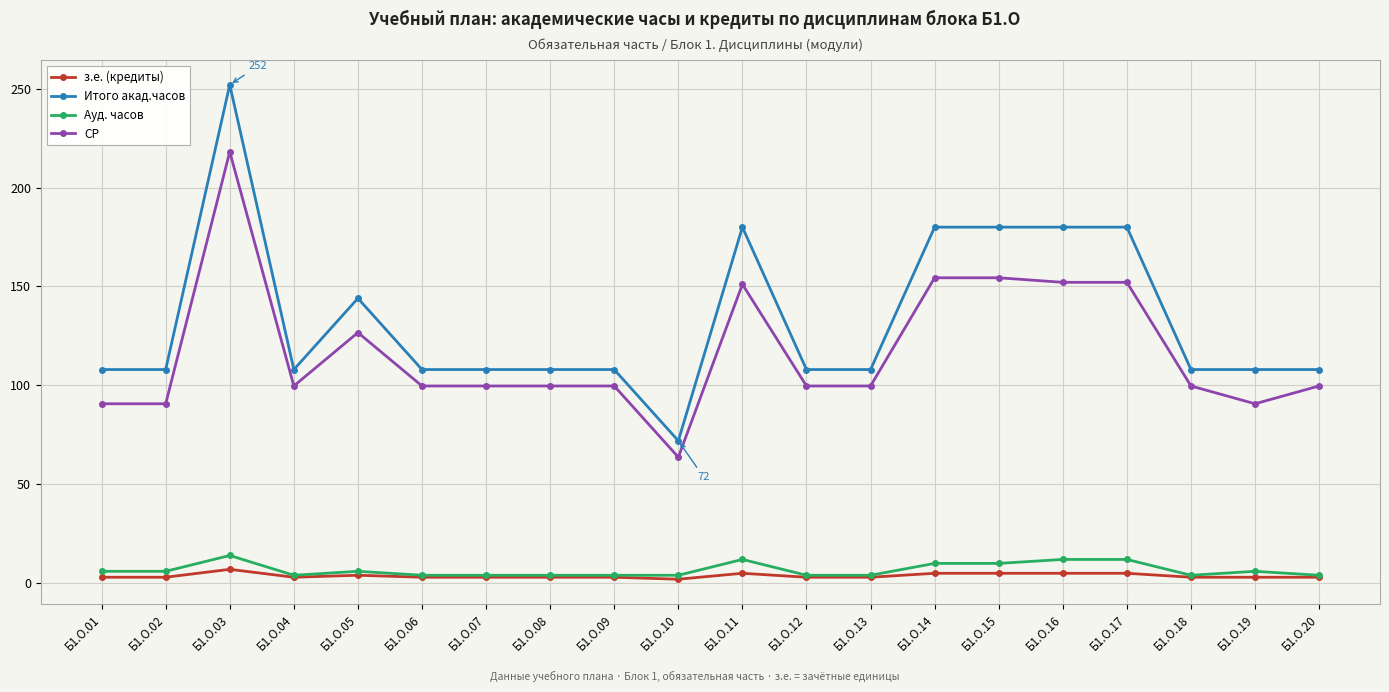

How many values in the СР series exceed 99?

16